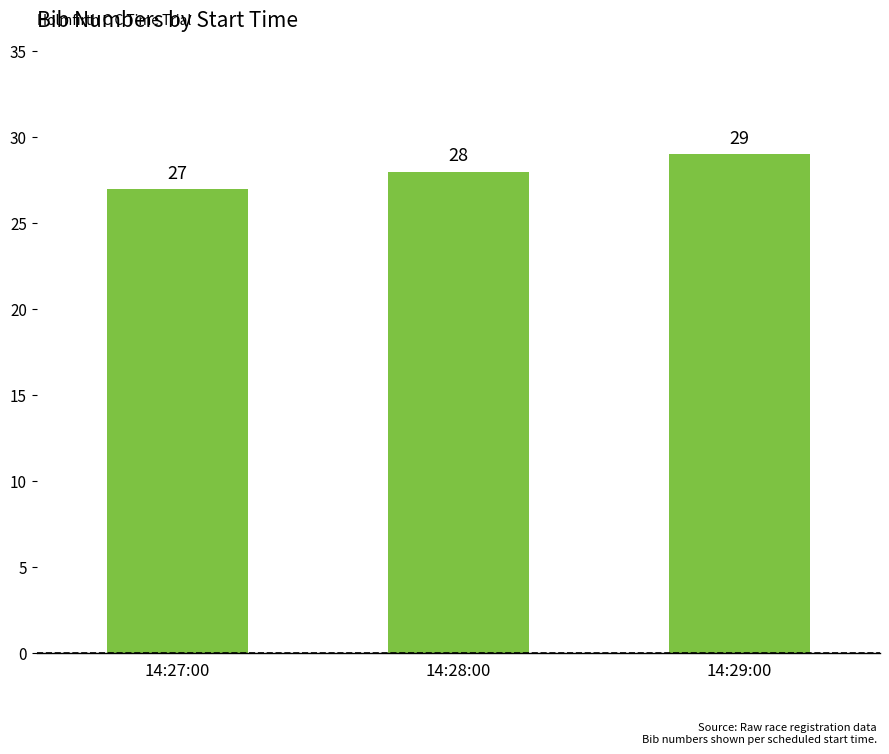

How many bars are there in total?

3